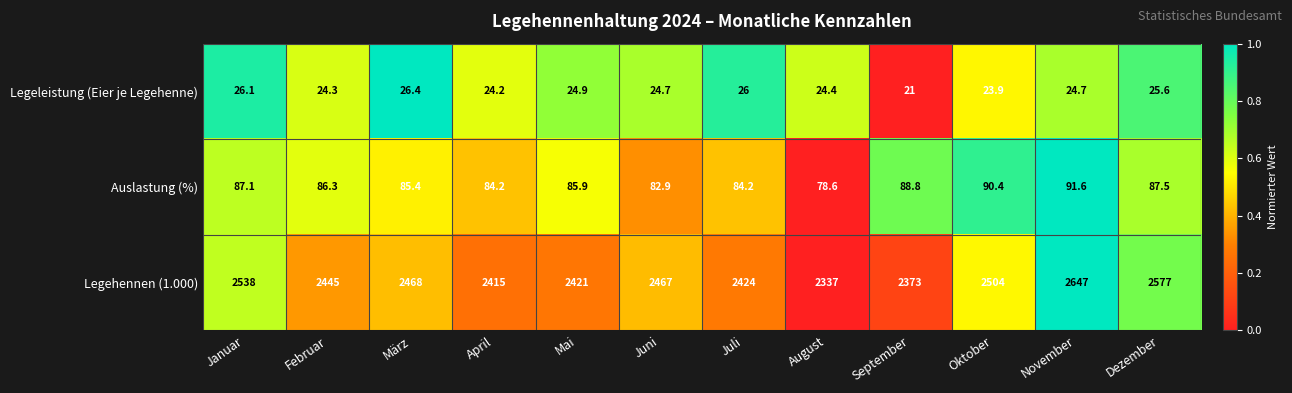

Which series has the largest total across all categories?

Legehennen (1.000)